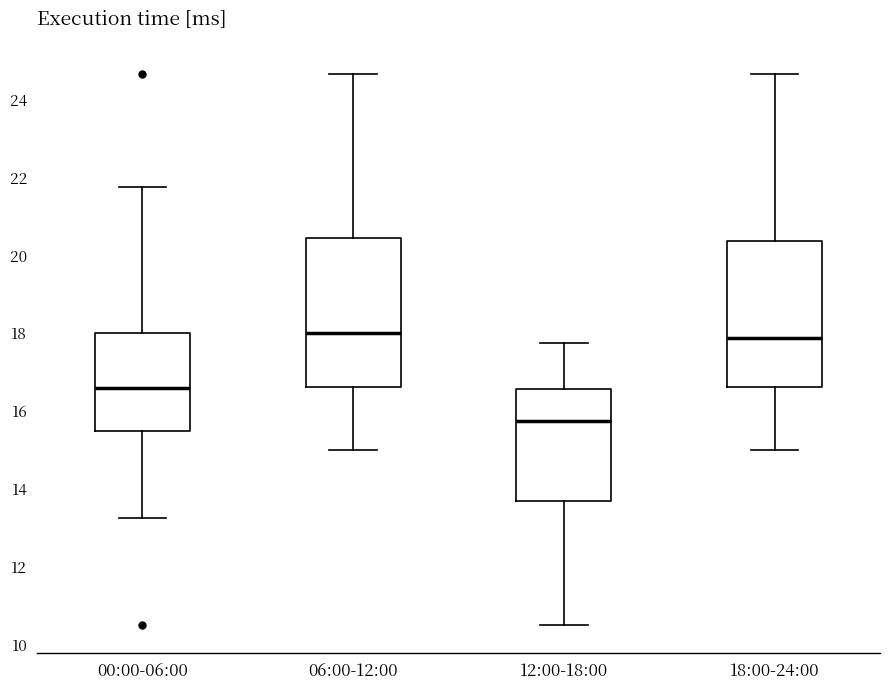

Reading left to right, transcribe this box plot: for each box, give where its median line is, the range the box spans, and where its two whiskers end, as read against the y-axis. The values are not printed on the chart, so give them approximately, as read against the axis.

00:00-06:00: median 16.6, box 15.6 to 18.0, whiskers 13.2 to 21.8
06:00-12:00: median 18.0, box 16.6 to 20.4, whiskers 15.0 to 24.6
12:00-18:00: median 15.8, box 13.6 to 16.6, whiskers 10.6 to 17.8
18:00-24:00: median 17.8, box 16.6 to 20.4, whiskers 15.0 to 24.6